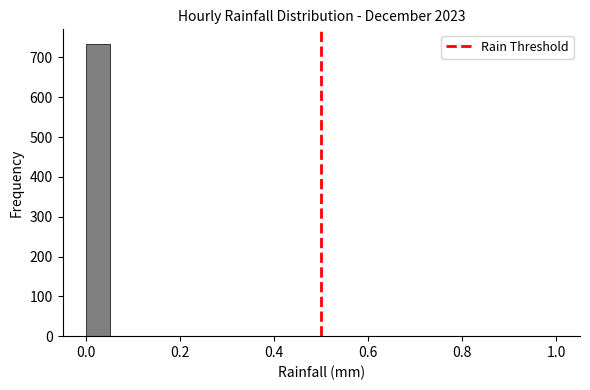

Read against the x-axis, roughly where is the centre of the tallest bar?

0.02